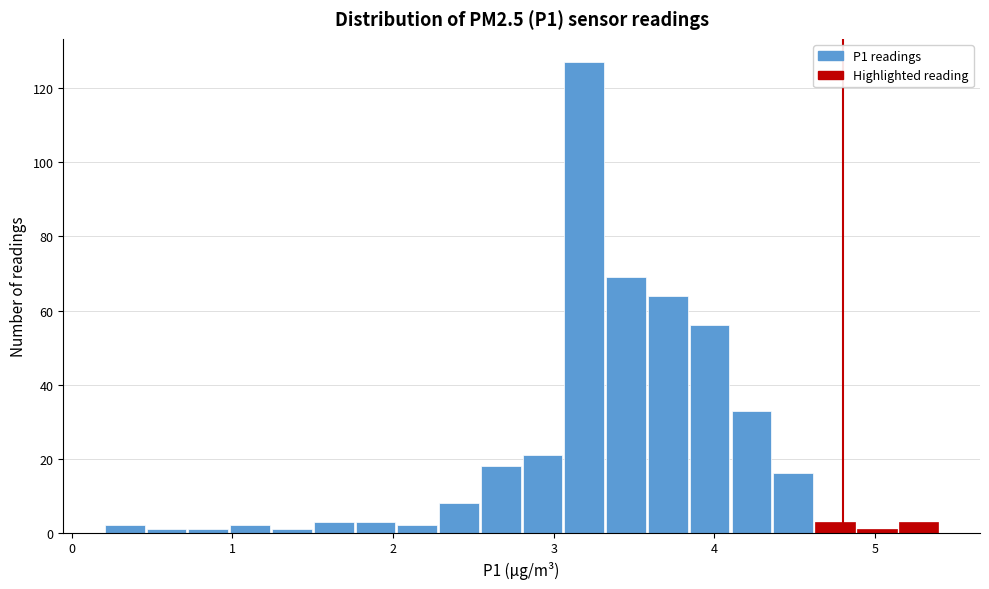

Read against the x-axis, roughly where is the centre of the tallest bar?

3.2